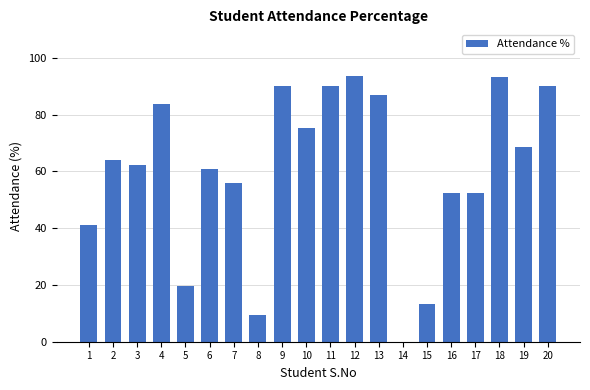

How many values exceed 63?

10